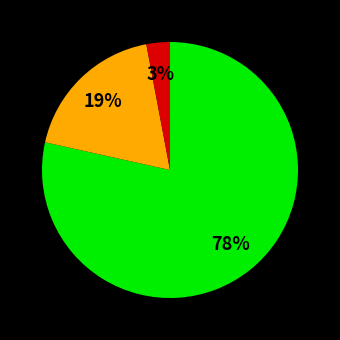

Is there any slice that represents more than half of the pie?

Yes